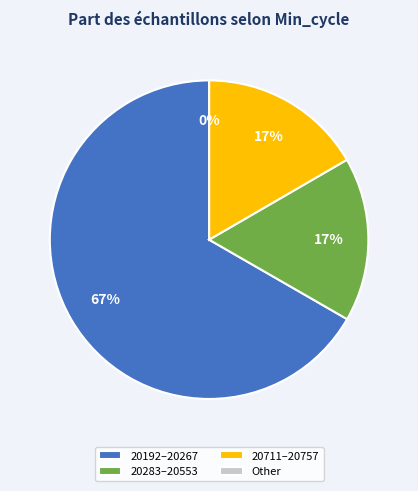

Is the sum of 28 and 29 greater than half?

No